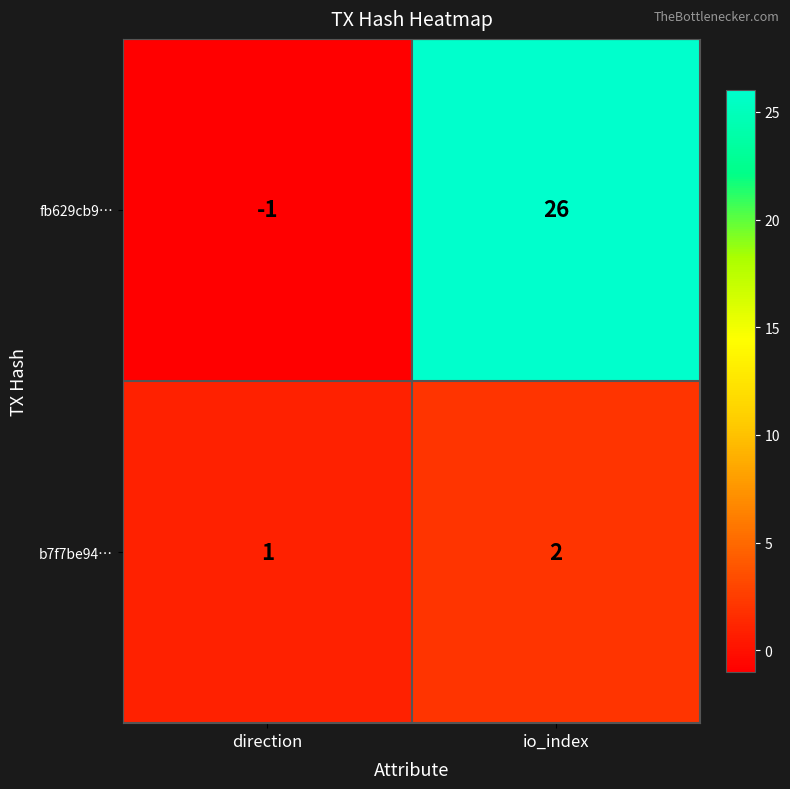

At which category is the sum across all series the highest?

io_index